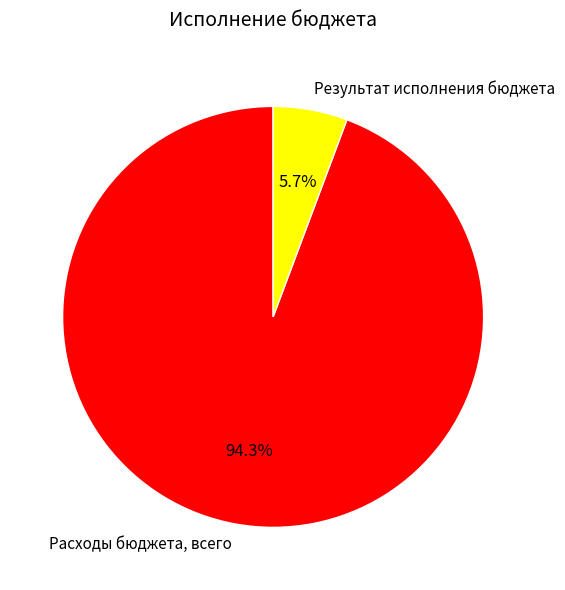

Approximately how many times larger is the value at Результат исполнения бюджета compared to Расходы бюджета, всего?

0.1